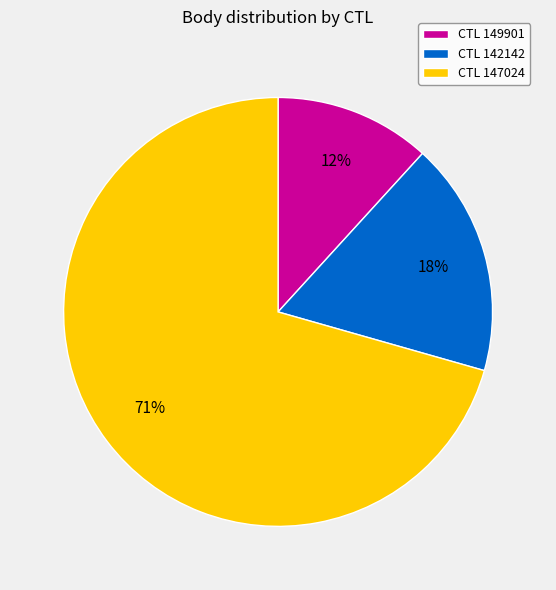

Between CTL 149901 and CTL 142142, which is larger?

CTL 142142